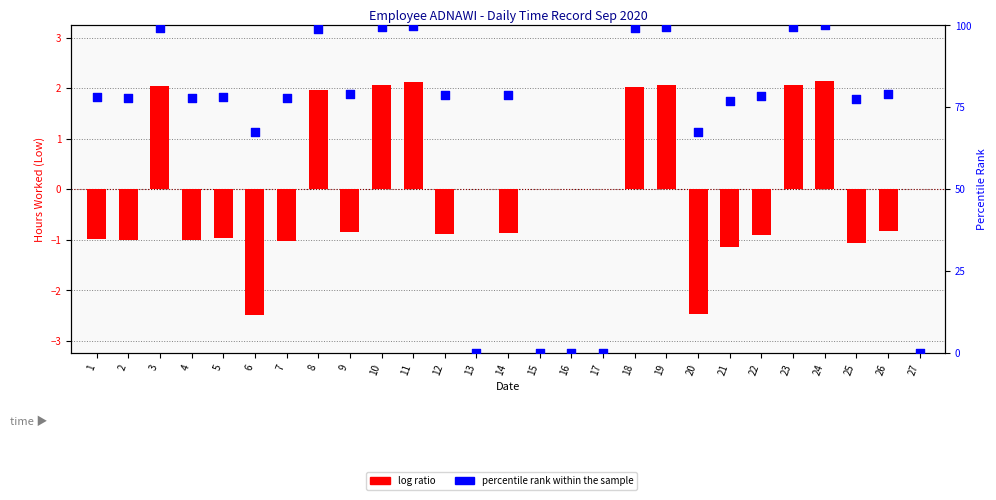

Which series has the largest total across all categories?

percentile rank within the sample